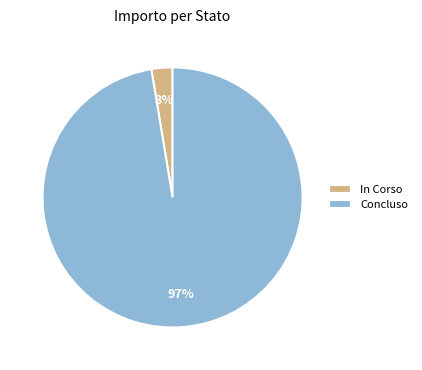

To the nearest percent, what portion does In Corso represent?

3%